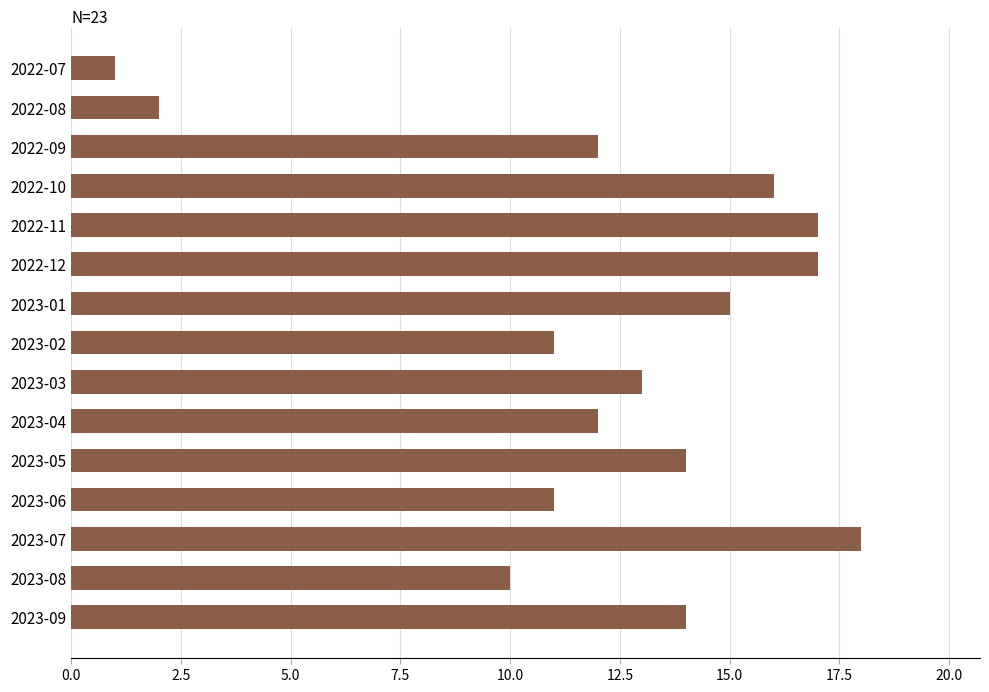

Where is the data nearest to the value 9?

2023-08